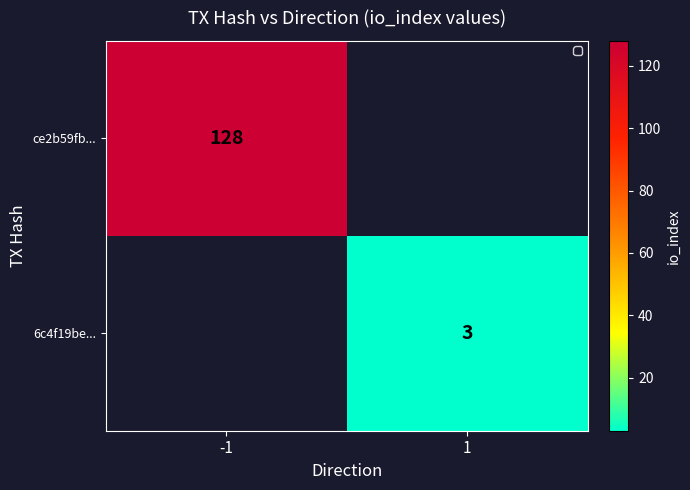

The 6c4f19be... series shows 2 at 1. True or false?

False